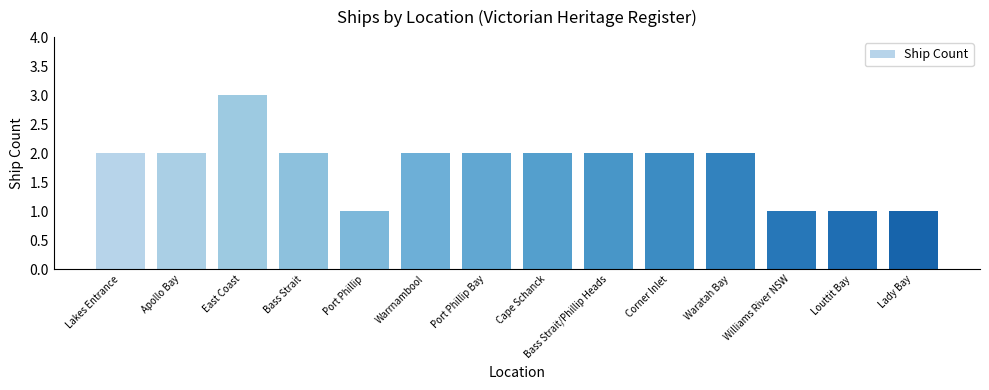

What is the change in value from East Coast to Bass Strait/Phillip Heads?

-1